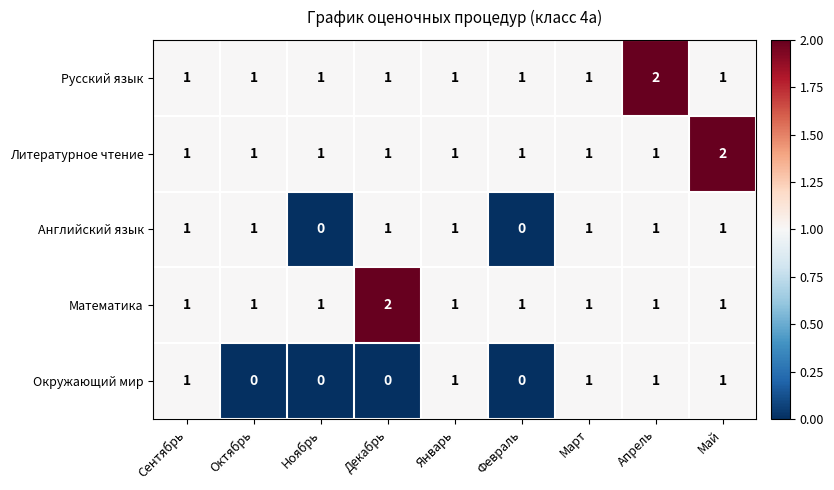

What is the sum of all Окружающий мир values?

5